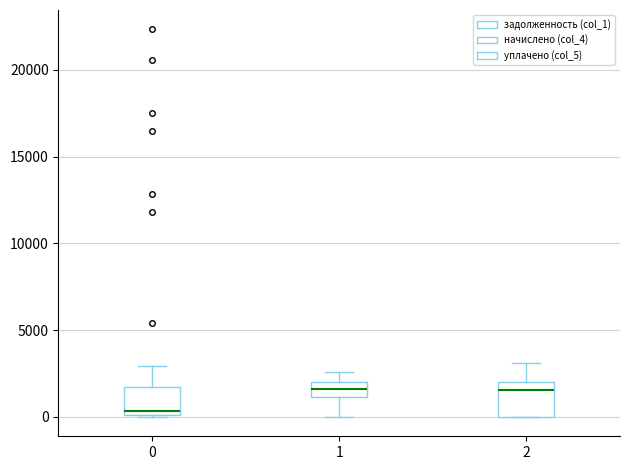

Reading left to right, transcribe this box plot: for each box, give where its median line is, the range the box spans, and where its two whiskers end, as read against the y-axis. The values are not printed on the chart, so give them approximately, as read against the axis.

0: median 500, box 0 to 1500, whiskers 0 to 3000
1: median 1500, box 1000 to 2000, whiskers 0 to 2500
2: median 1500, box 0 to 2000, whiskers 0 to 3000